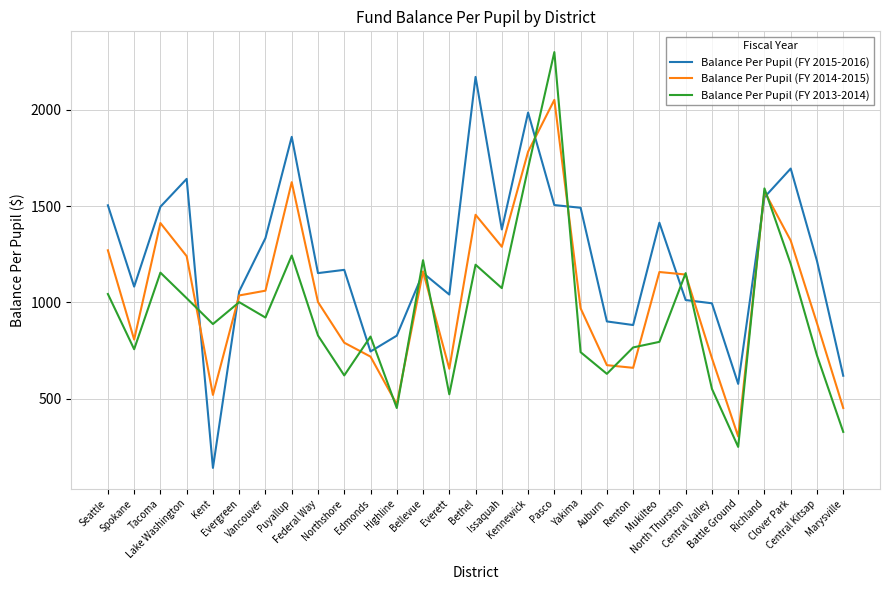

Is it true that Balance Per Pupil (FY 2014-2015) equals 904.3 at Everett?

False